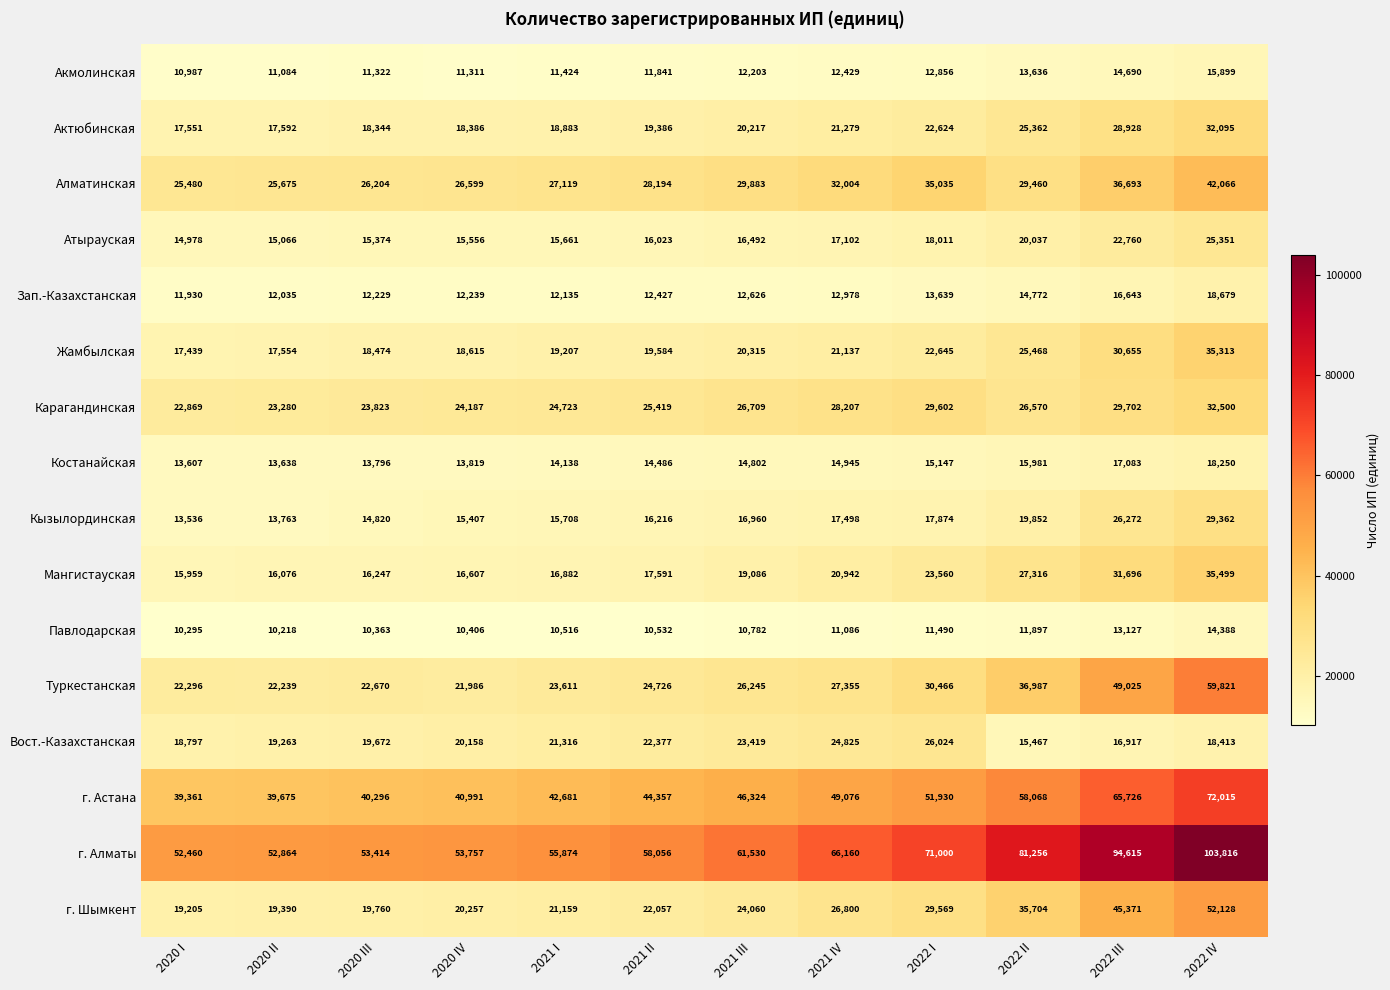

Is it true that Жамбылская equals 35313 at 2022 IV?

True